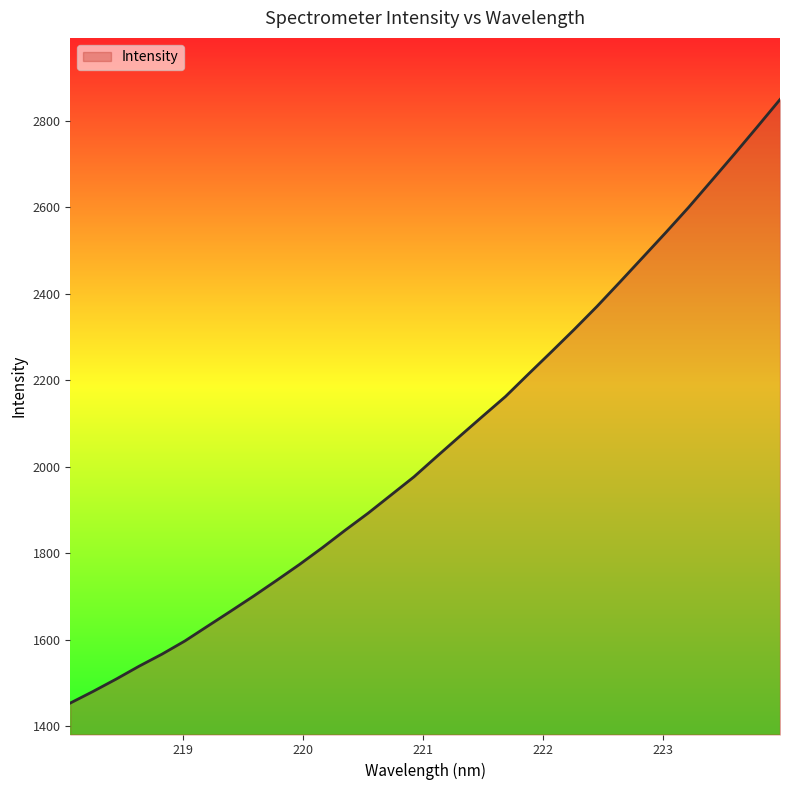

What is the smallest value displayed?

1454.0